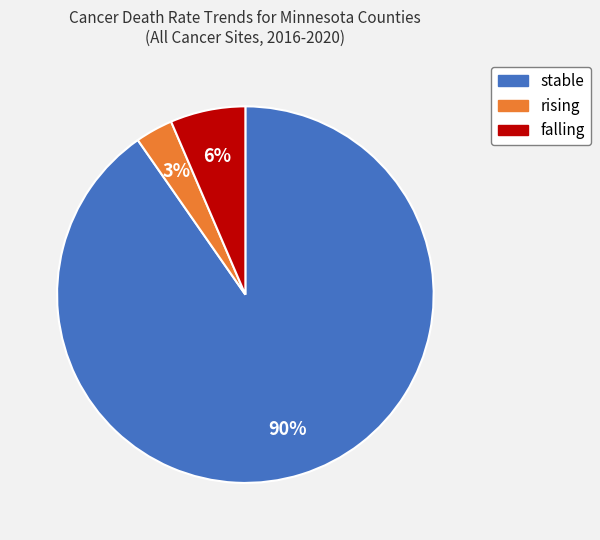

What is the ratio of the value at falling to the value at rising?

2.0